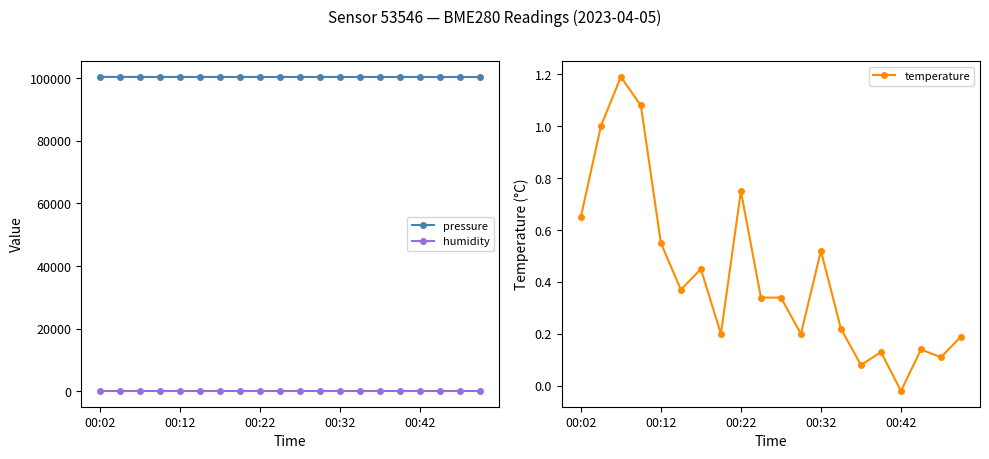

What is the value of the pressure point at the 19th from the left?

100343.5